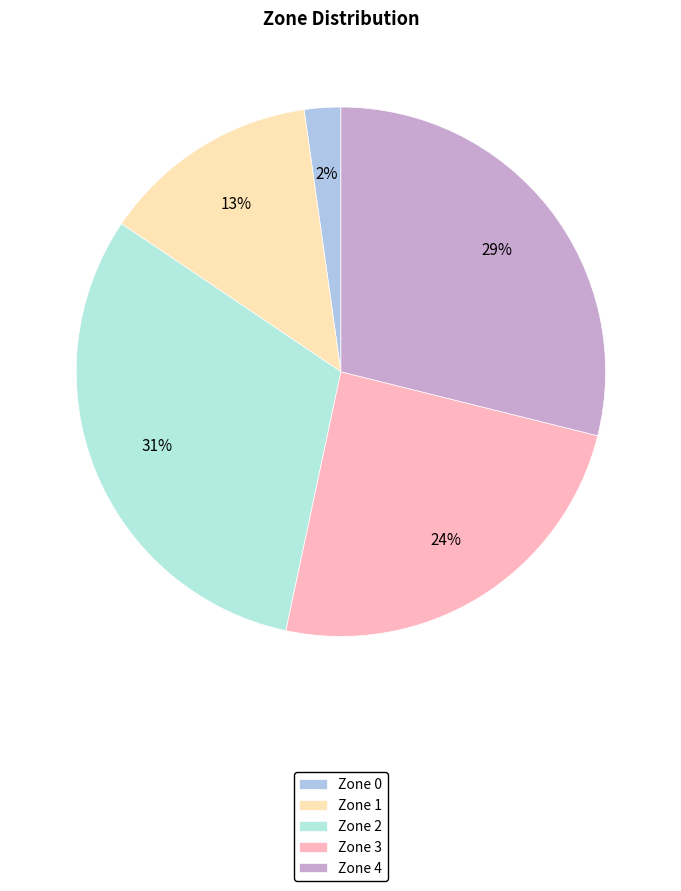

To the nearest percent, what percentage of the pie is Zone 3?

24%